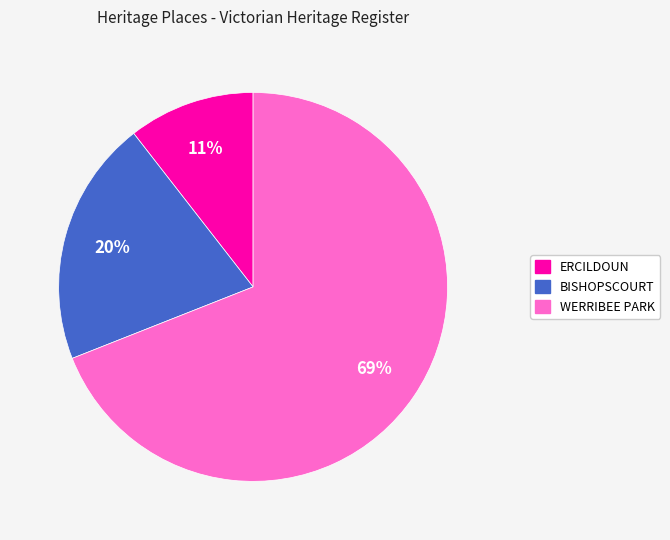

Rank the categories by value from highest to lowest.

WERRIBEE PARK, BISHOPSCOURT, ERCILDOUN